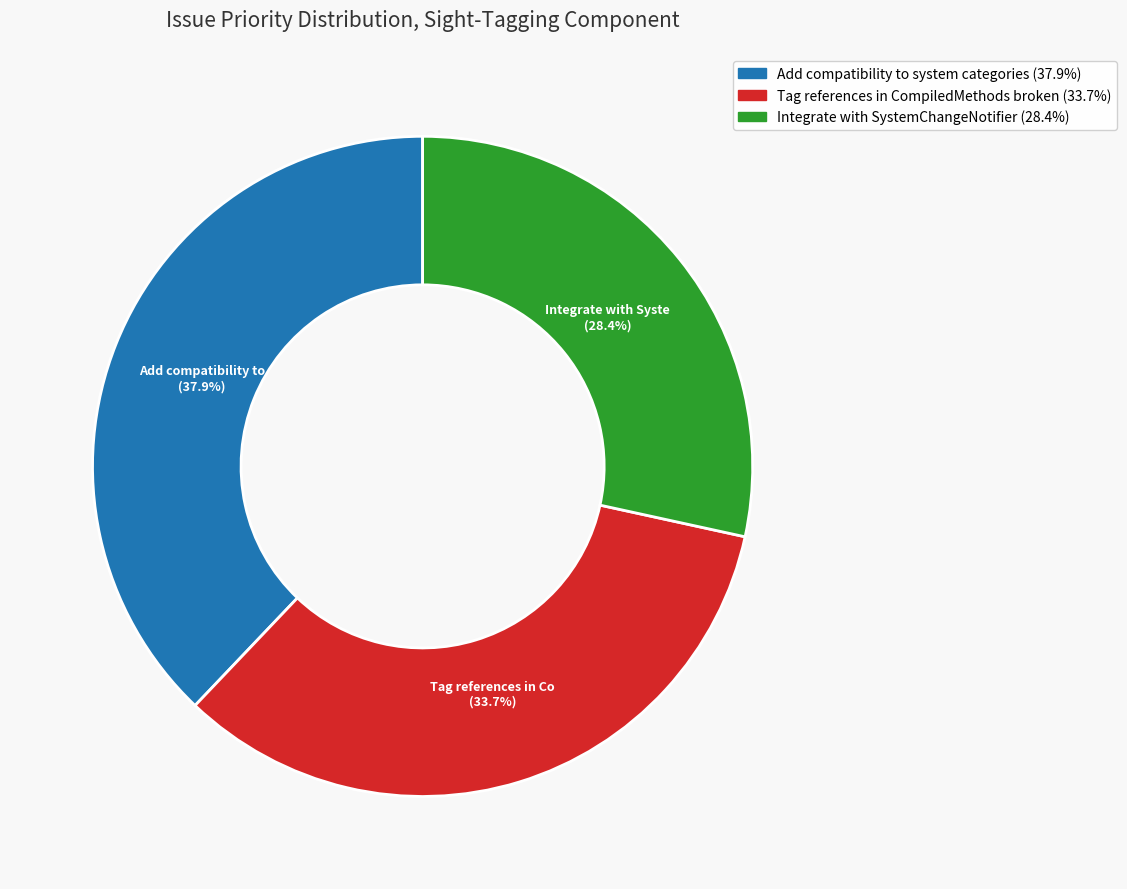

Which has a higher value, Integrate with SystemChangeNotifier or Tag references in CompiledMethods broken?

Tag references in CompiledMethods broken